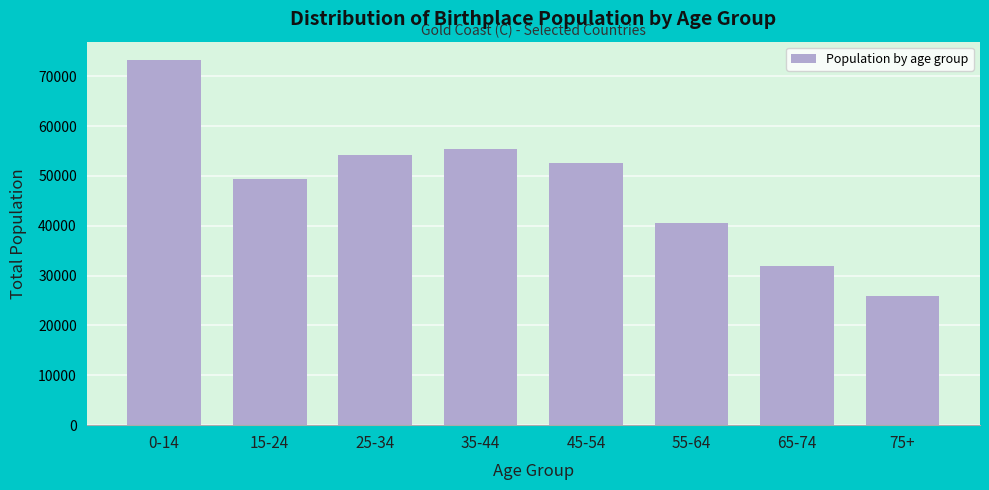

Reading left to right, transcribe all the data shown in this chart.

0-14=73256	15-24=49460	25-34=54158	35-44=55444	45-54=52651	55-64=40461	65-74=31829	75+=25816